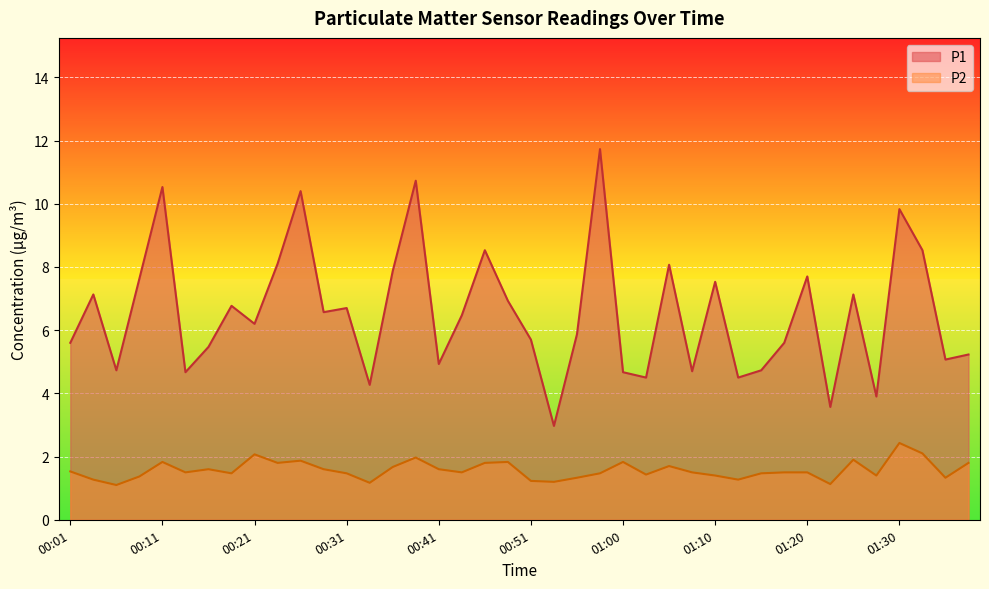

In P1, how many points are higher than both neighbors (excluding endpoints)?

13